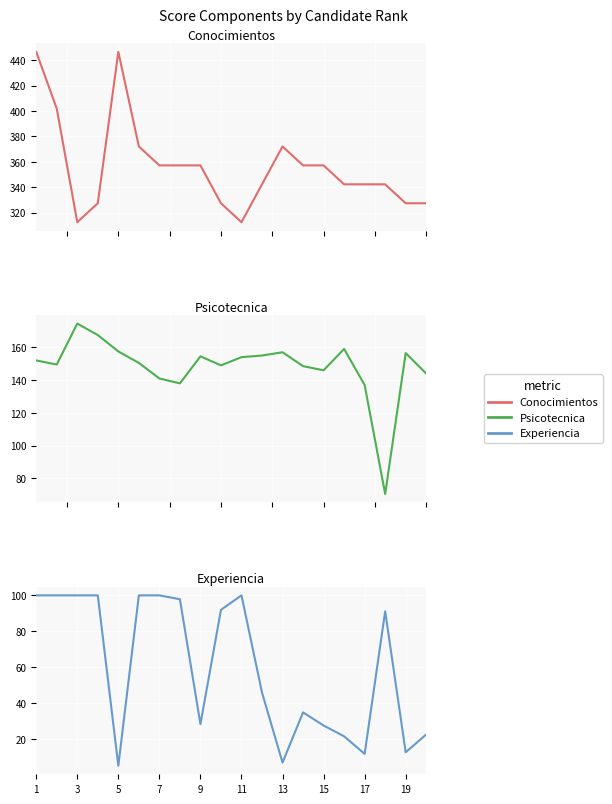

At which category does the chart reach its peak across all series?

1